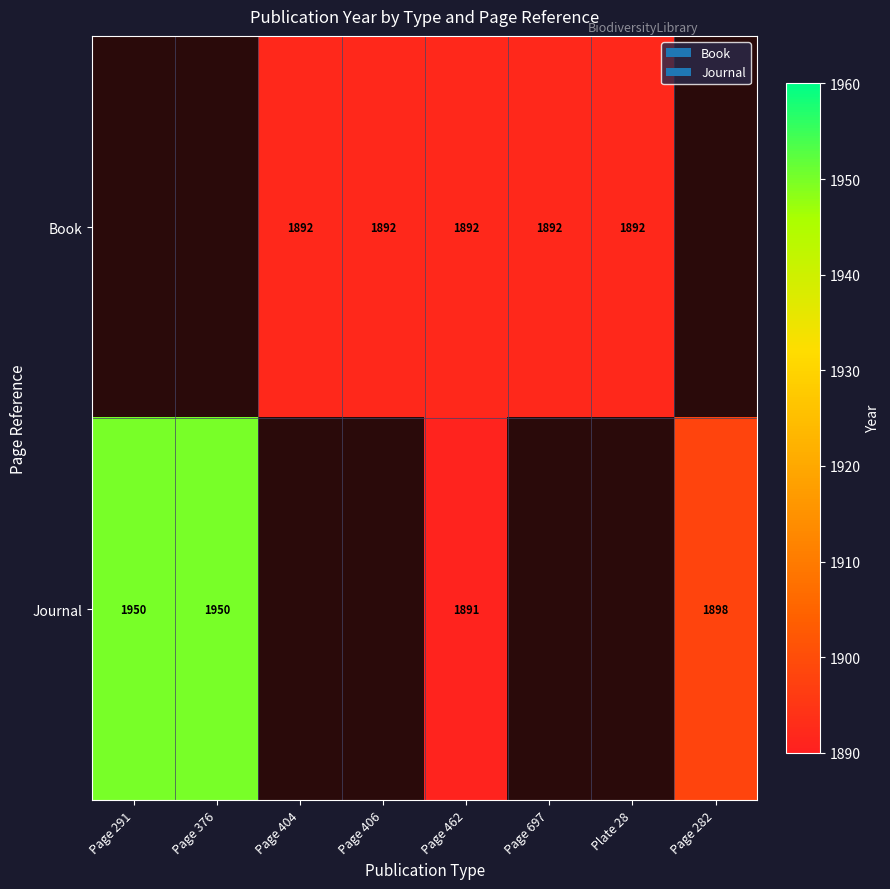

The Book series shows 3230 at Page 697. True or false?

False